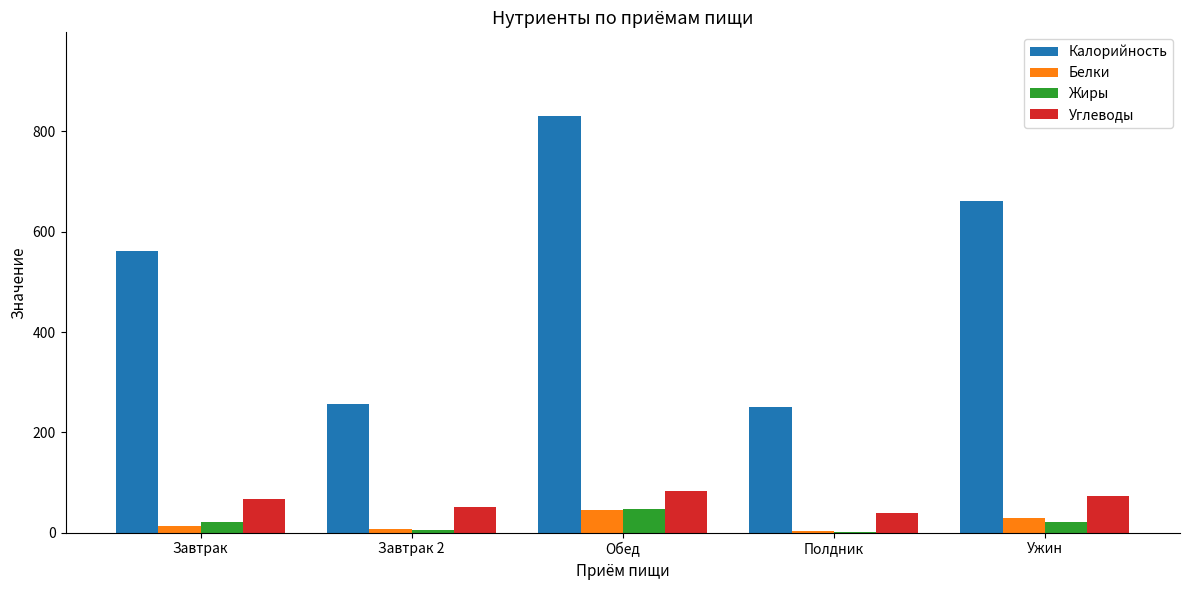

Which series has the largest range (max minus min)?

Калорийность